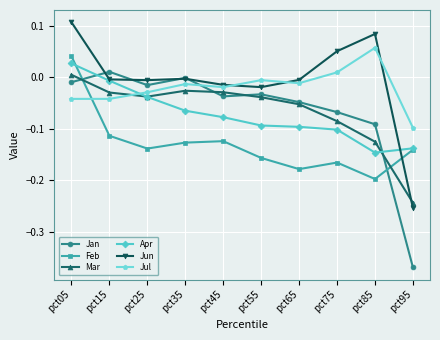

At which category does the chart reach its peak across all series?

pct05